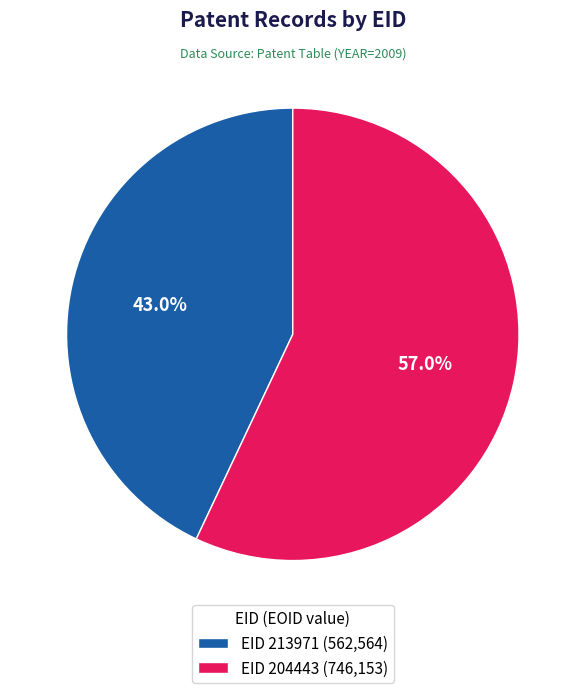

Is EID 213971 (562,564) the majority of the pie?

No